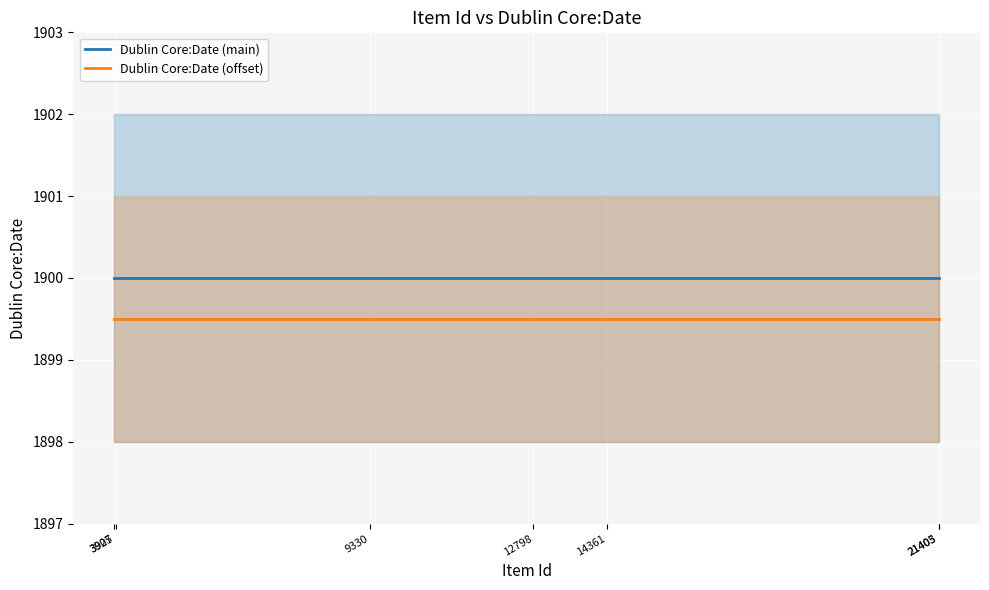

Rank the series at 3905 from highest to lowest value.

Dublin Core:Date (main), Dublin Core:Date (offset)